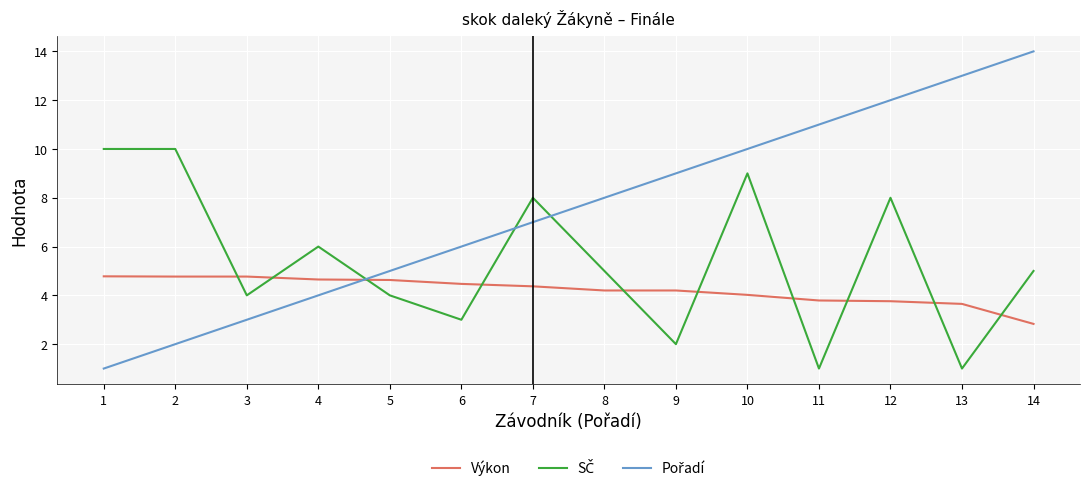

What is the total value across all series at 11?

15.8